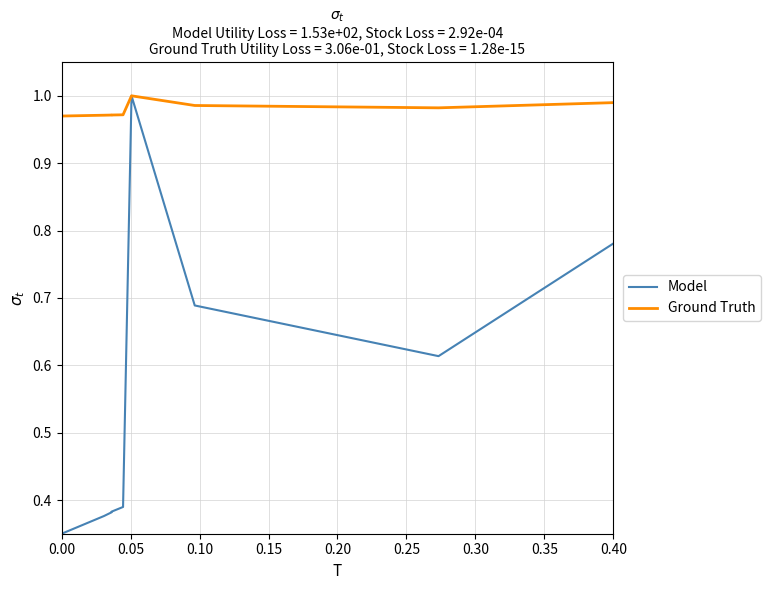

What position from the left is 0.20?

5